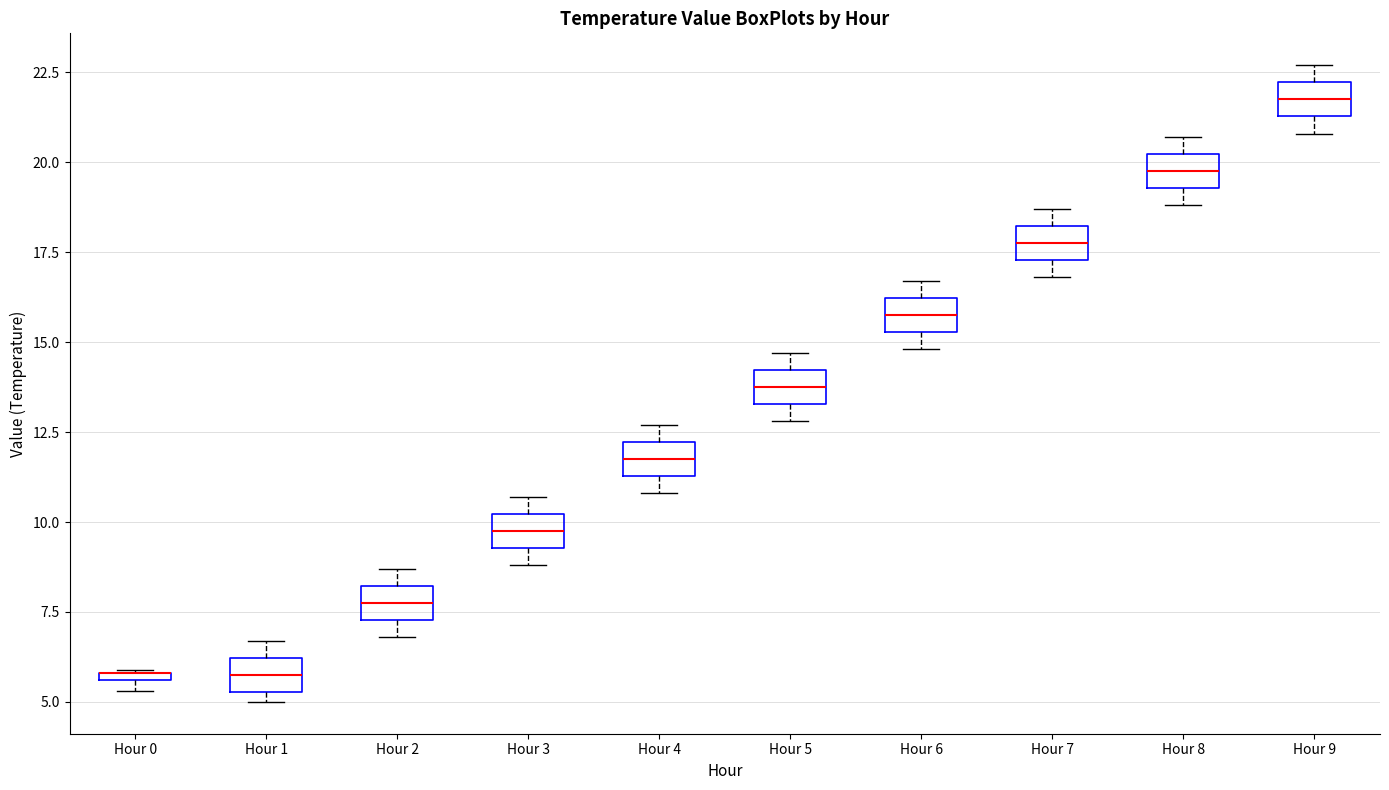

Where is the lower edge of the box for Hour 1 on the y-axis? The values are not printed on the chart, so give them approximately, as read against the axis.

5.5